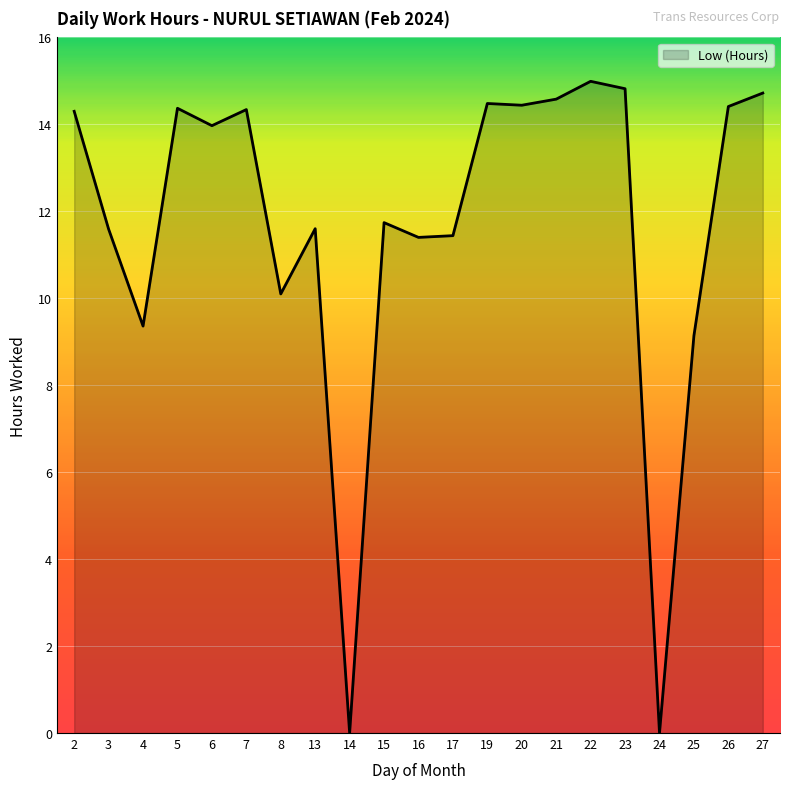

How many lines are shown in the chart?

1